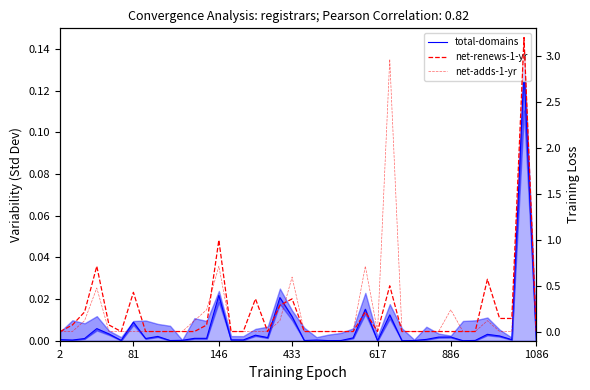

How many values in the total-domains series exceed 0?

37